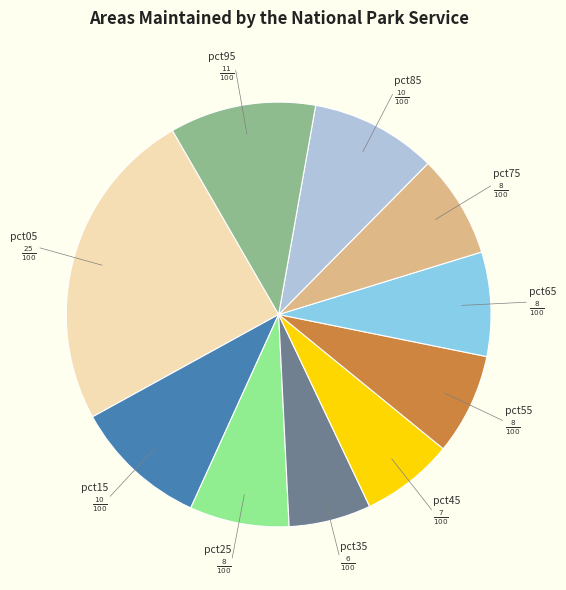

Between pct55 and pct35, which is larger?

pct55